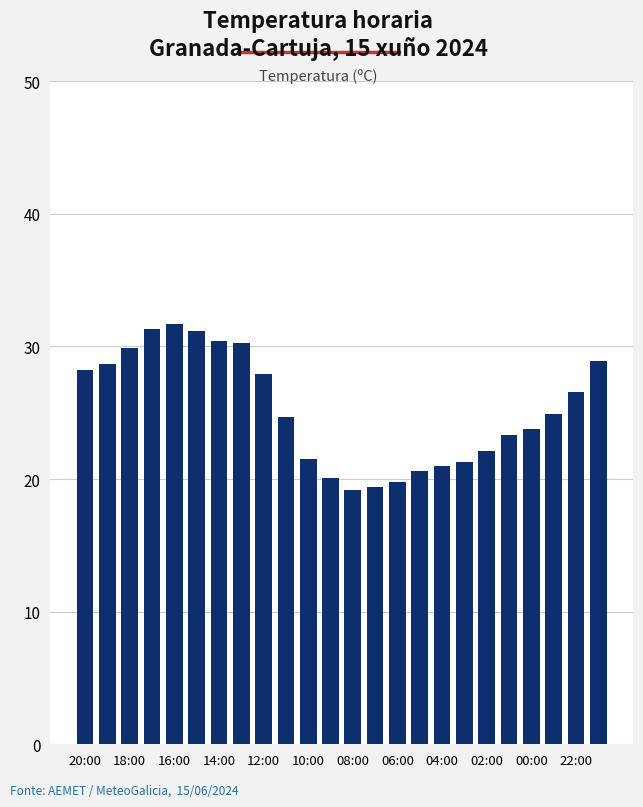

What is the maximum value shown in the chart?

31.7